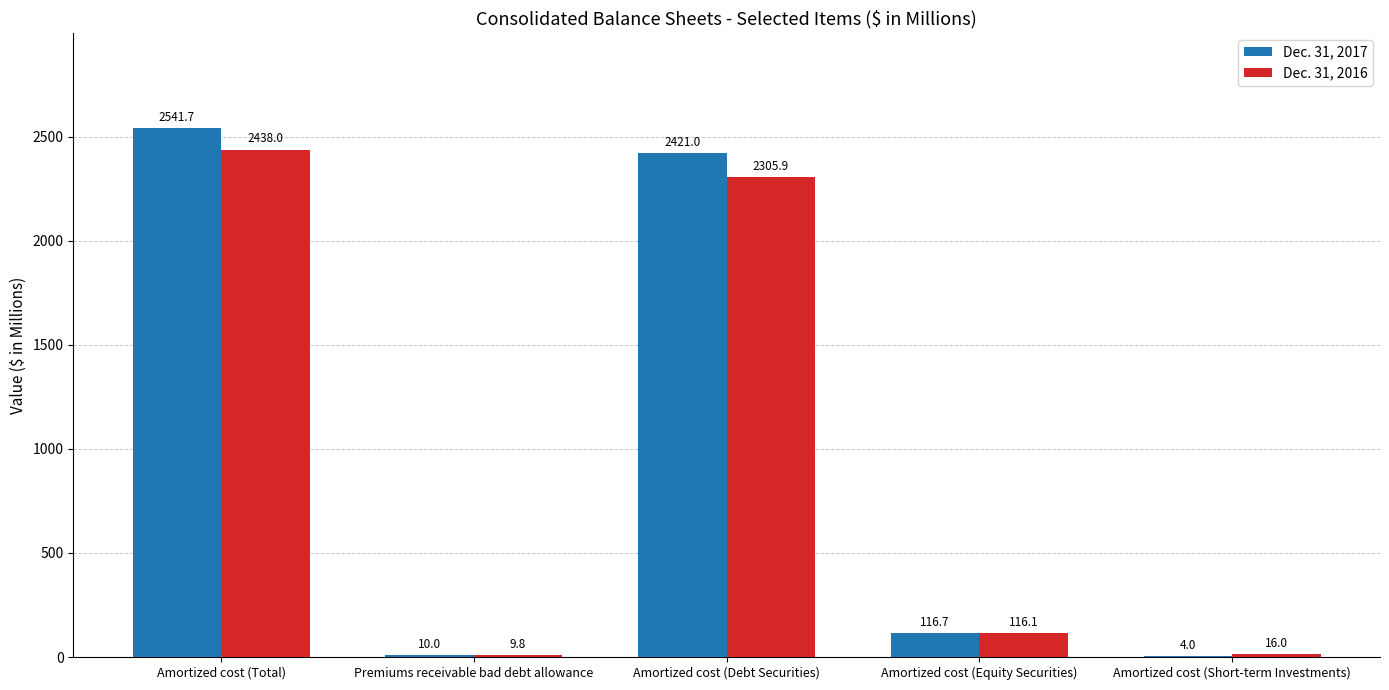

What is the approximate value of Dec. 31, 2016 at Amortized cost (Total)?

2438.0